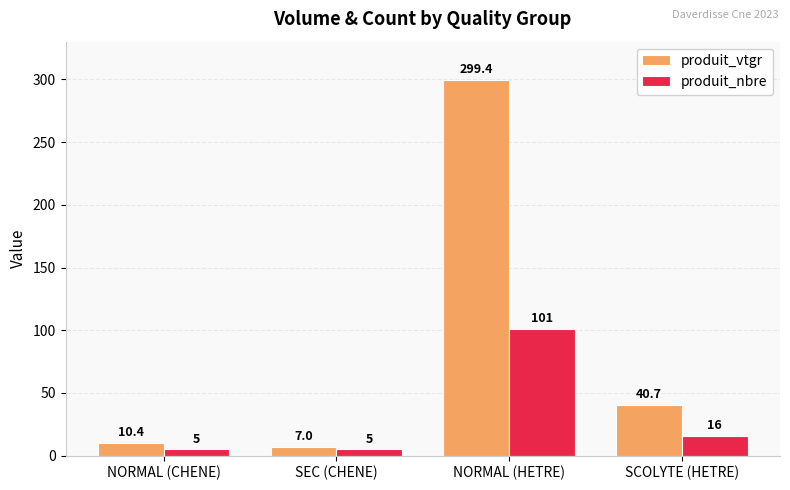

What are all the series names shown in the legend?

produit_vtgr, produit_nbre